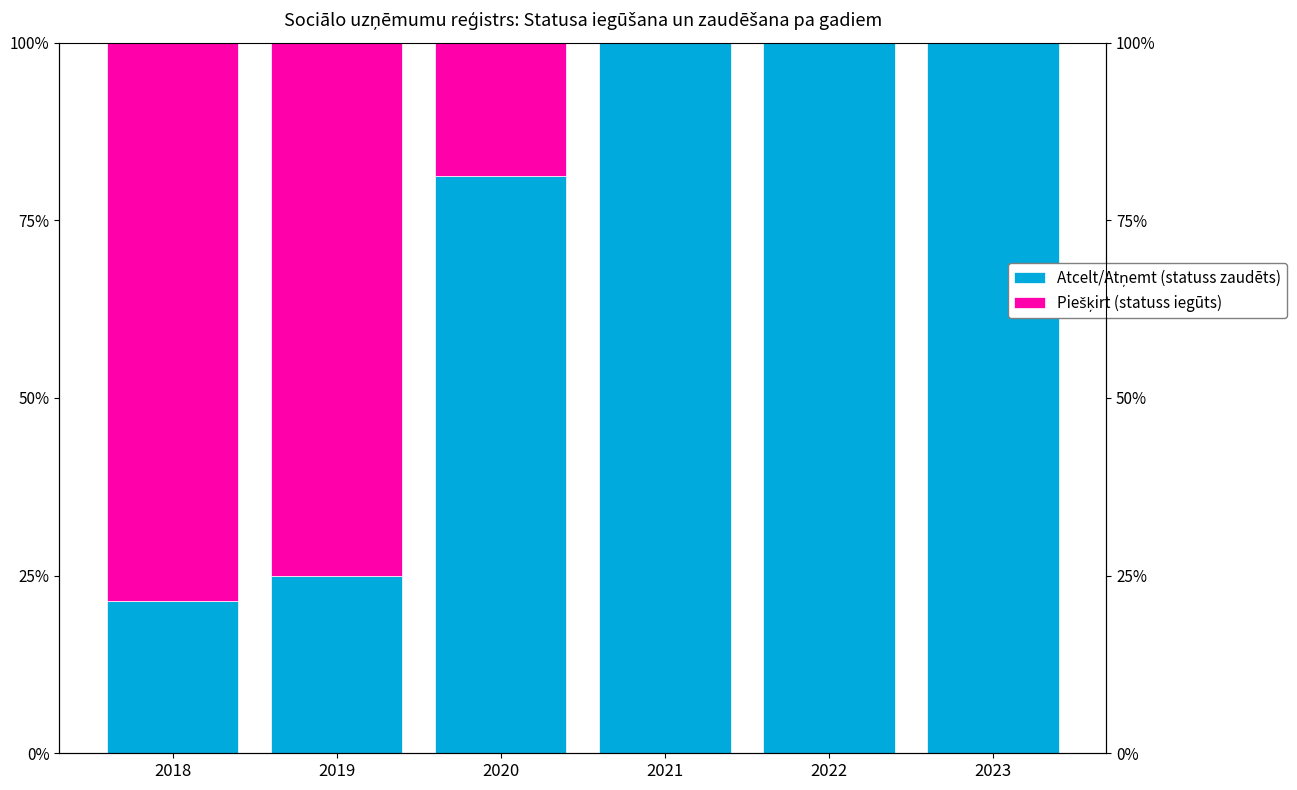

What is the spread (max minus min) of values at 2018?

57.1